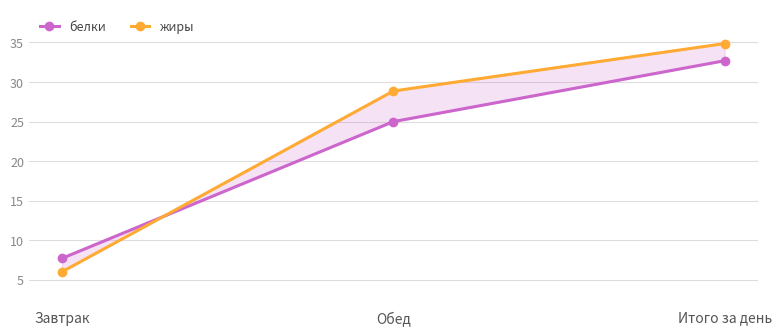

What is the sum of the жиры values at Итого за день and Обед?

63.7